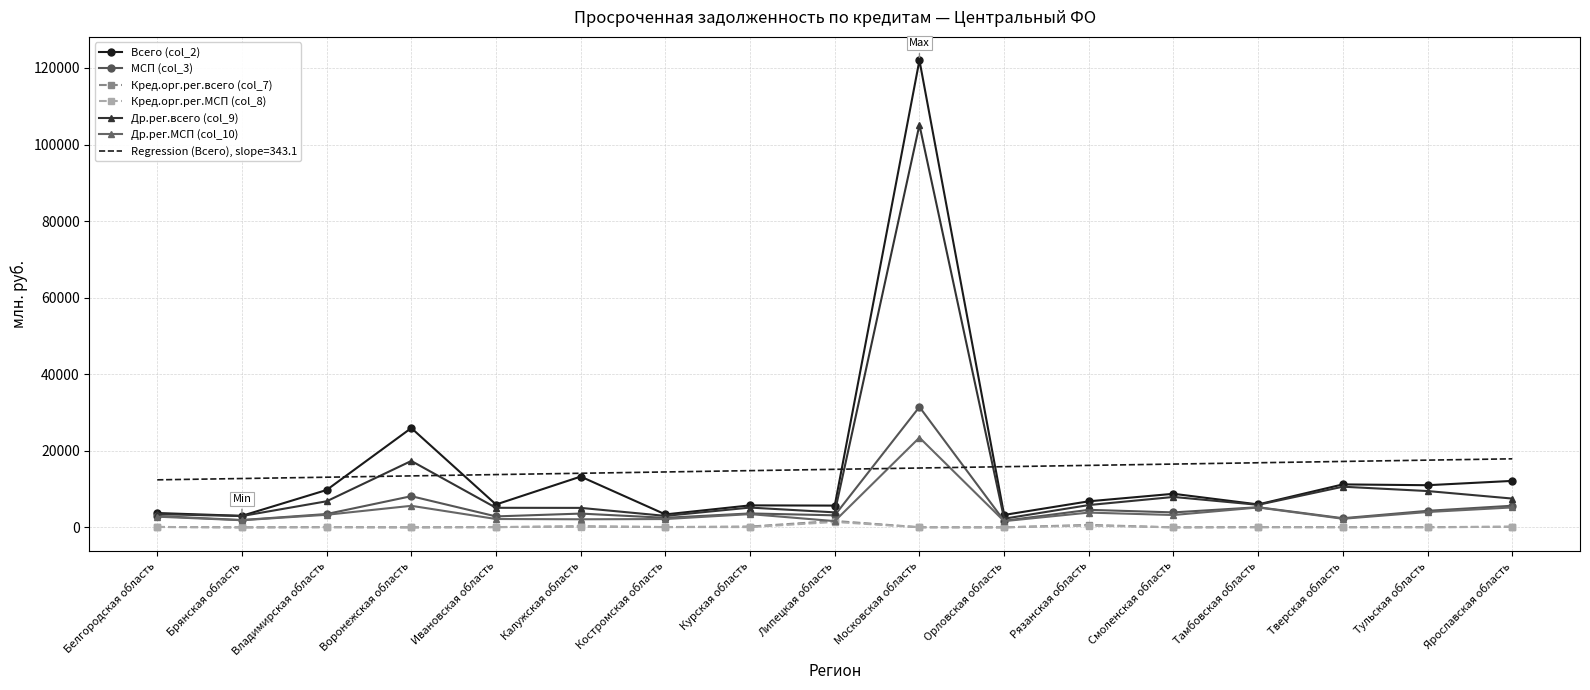

What is the highest value of the МСП (col_3) series?

31449.0